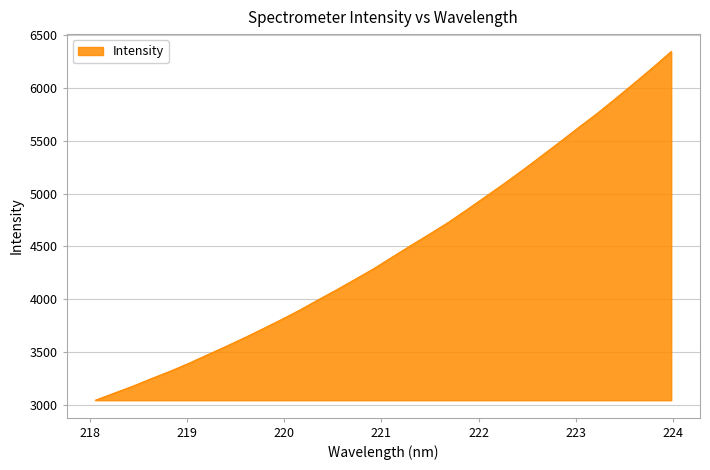

What is the difference between the maximum and minimum values?

3295.0